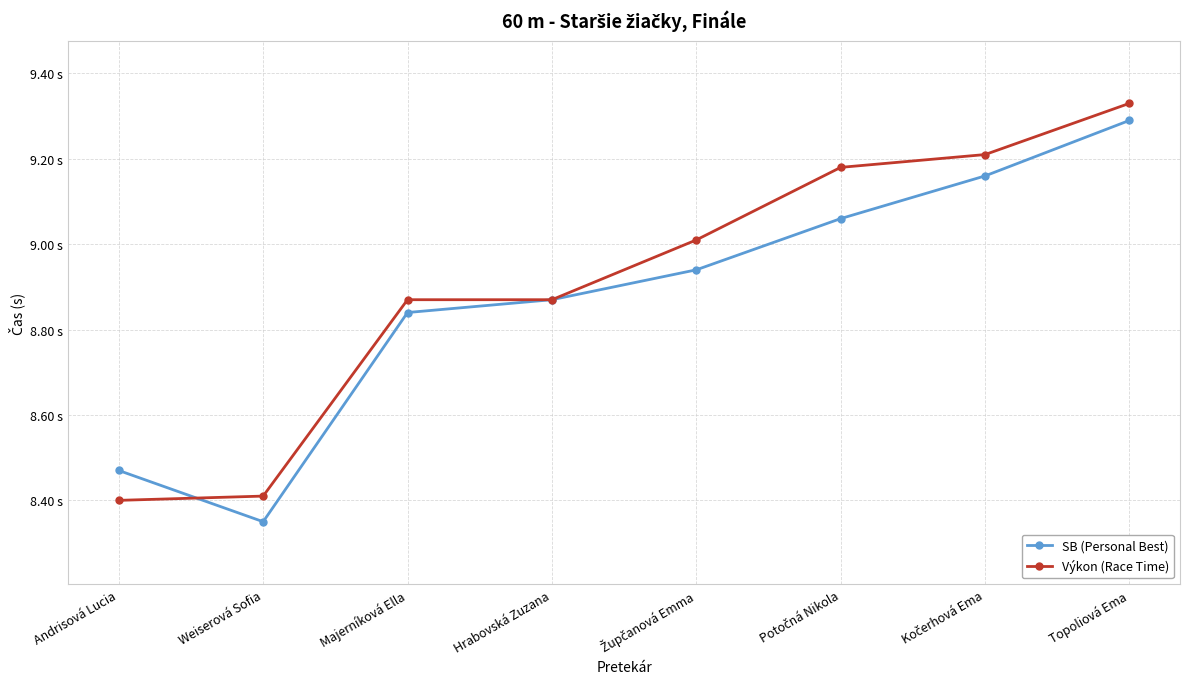

Is this an area chart (filled region under the line)?

No